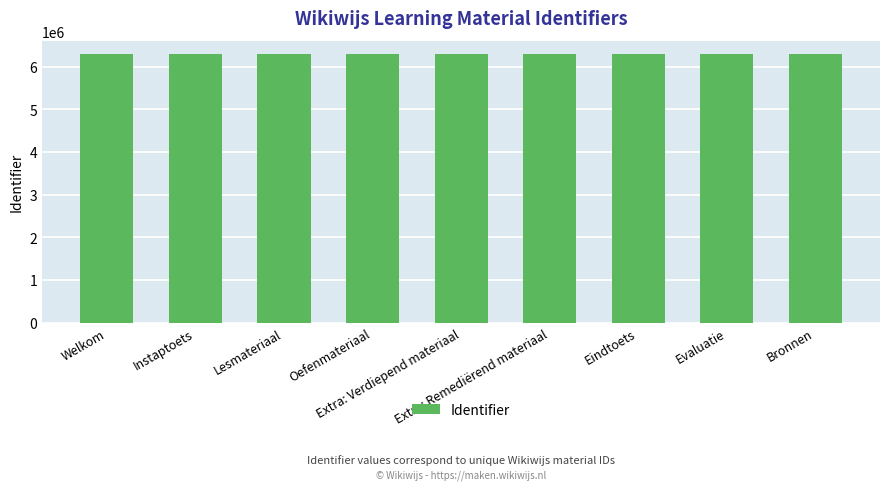

What is the minimum value shown in the chart?

6296006